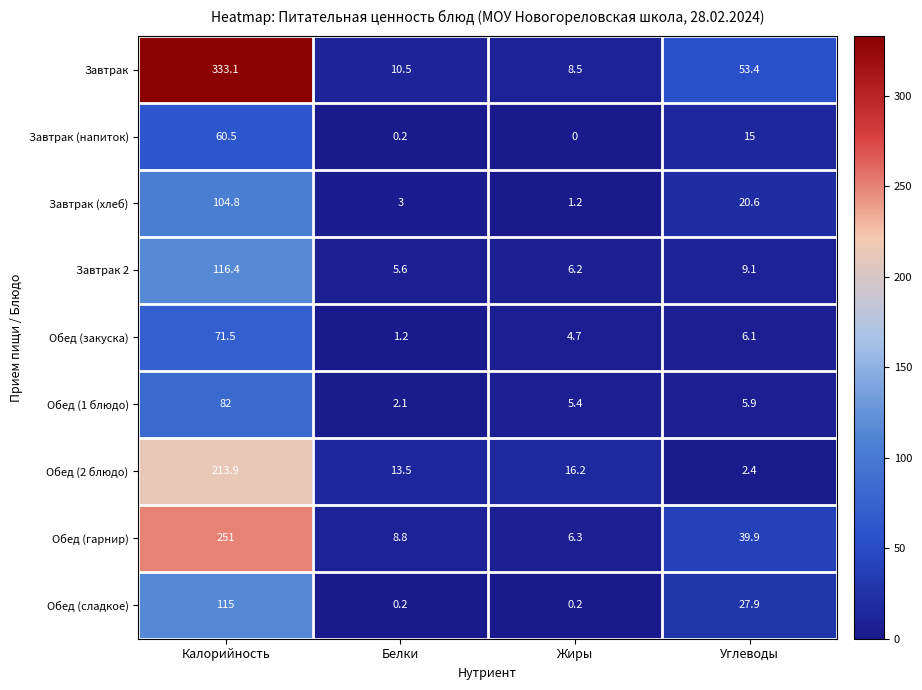

What is the lowest value of the Обед (1 блюдо) series?

2.1